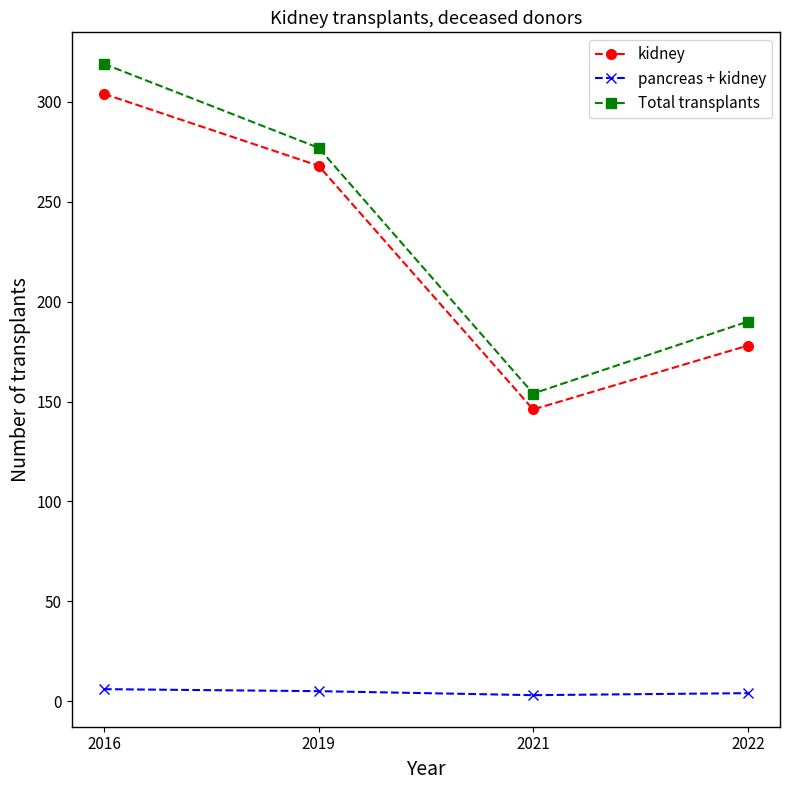

How many values in the pancreas + kidney series are below 5?

2